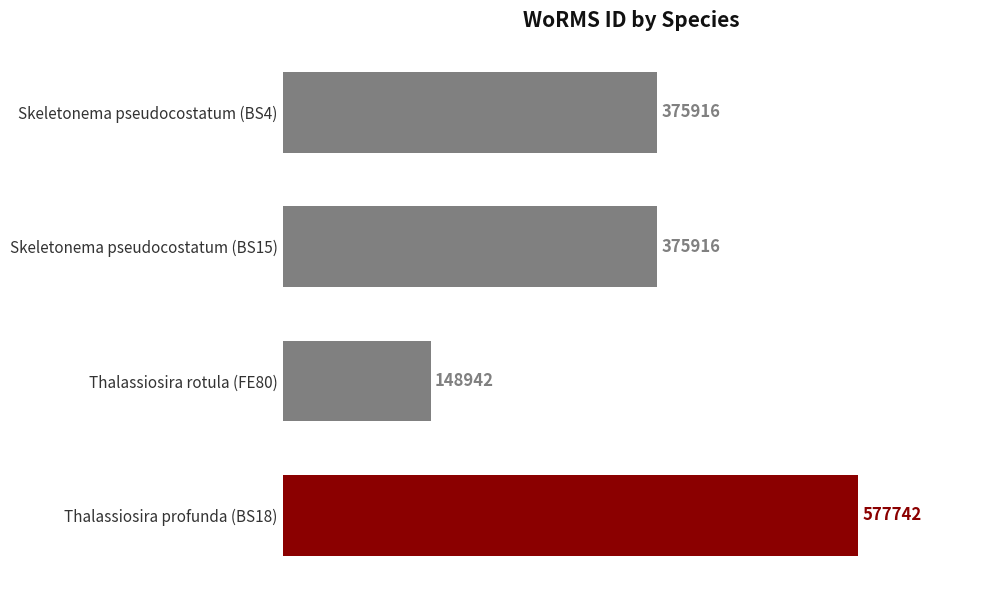

Reading bottom to top, what are all the values shown in this chart?

577742	148942	375916	375916